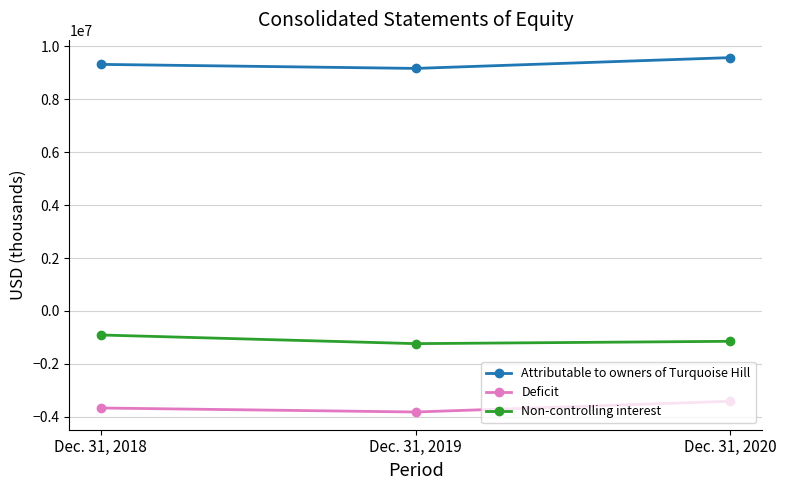

Reading right to left, transcribe all the data shown in this chart.

Attributable to owners of Turquoise Hill: 9576773	9168231	9320920
Deficit: -3415601	-3821889	-3670310
Non-controlling interest: -1148820	-1237174	-910135